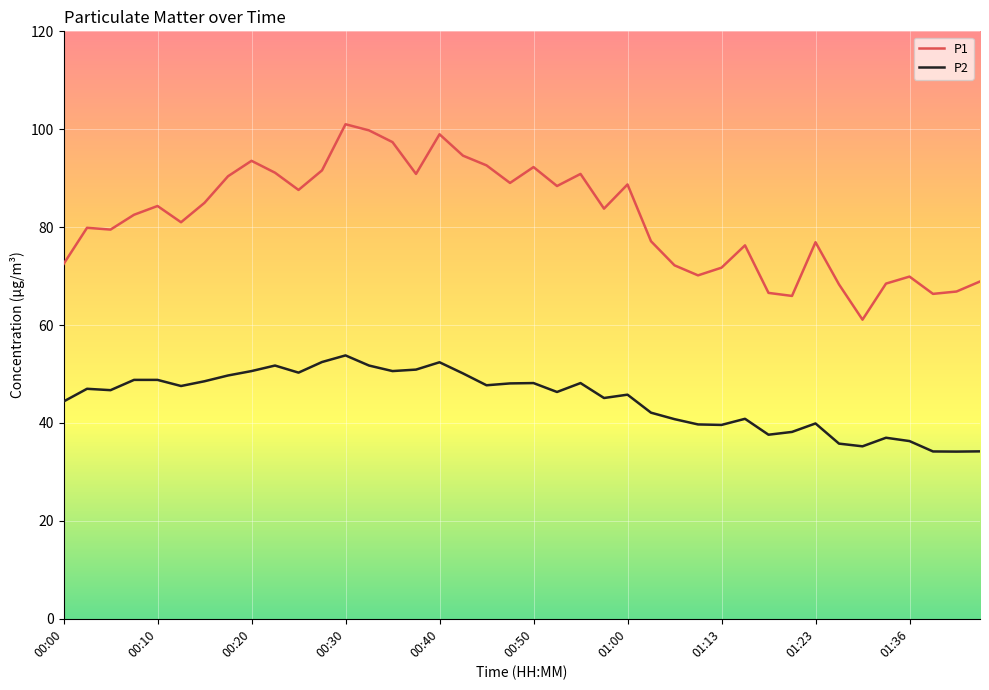

Which series has the largest total across all categories?

P1